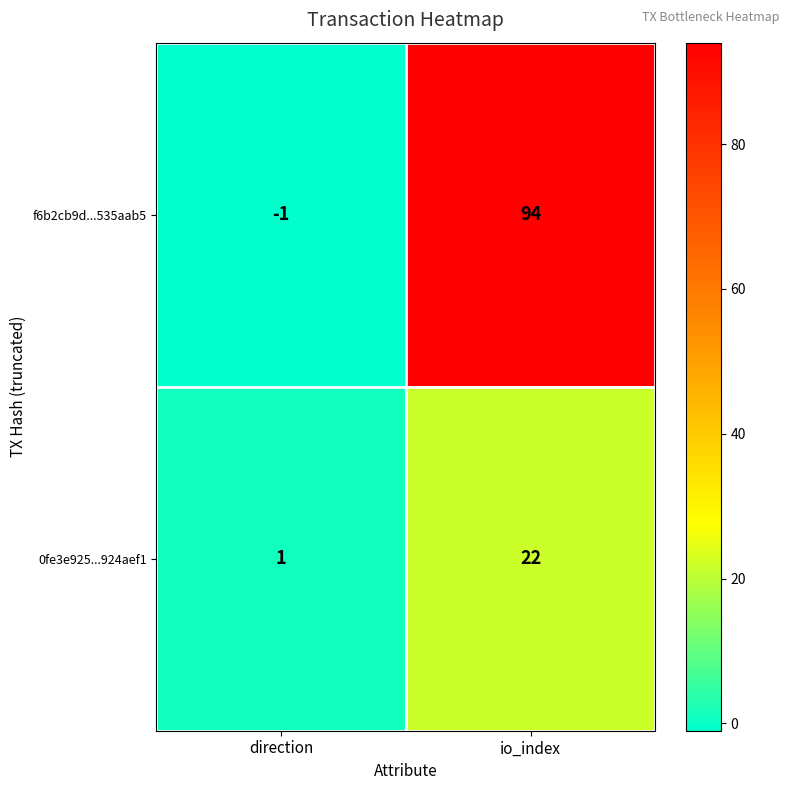

Which label corresponds to the largest value in the chart?

io_index